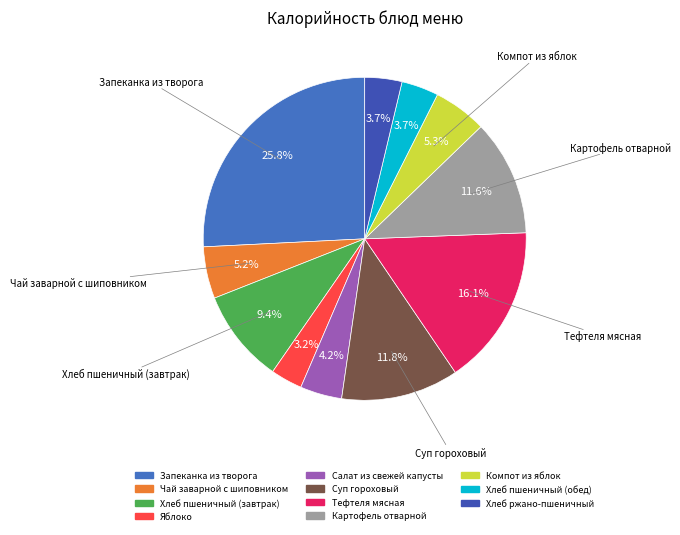

Combined, what portion of the pie is Тефтеля мясная and Чай заварной с шиповником?

21.3%